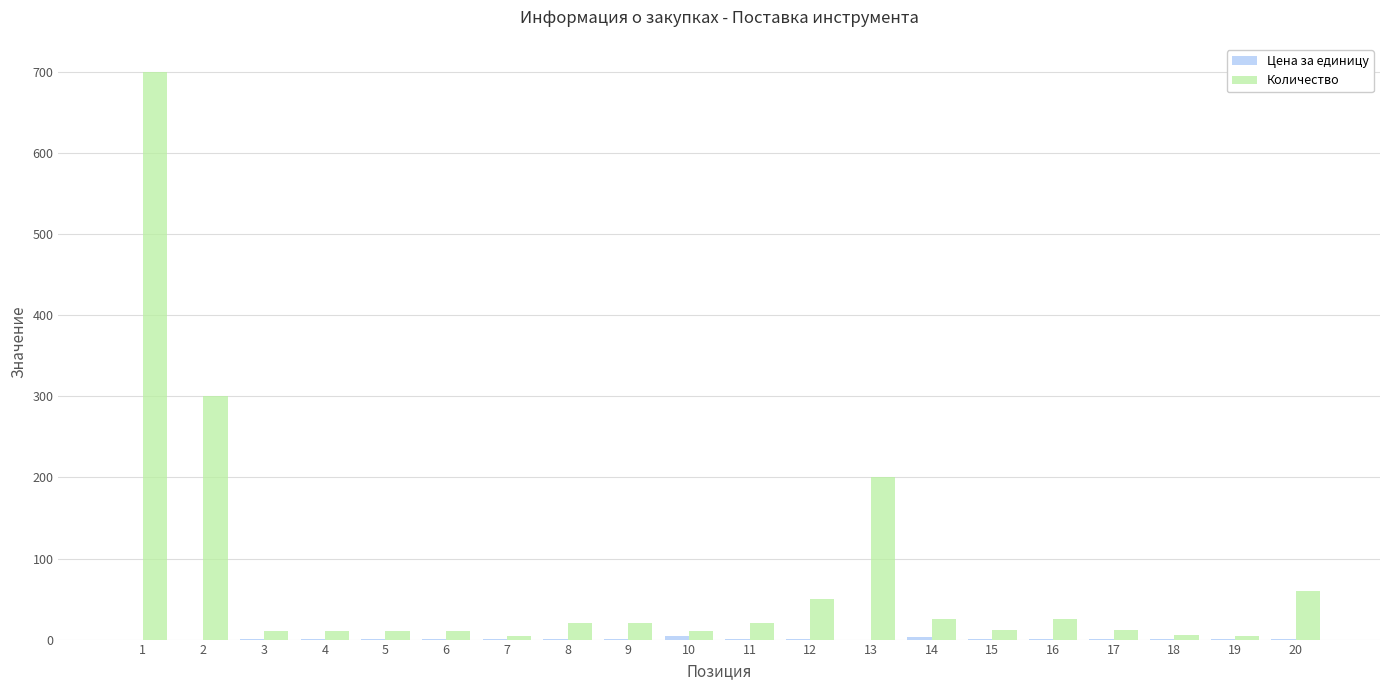

Which series has the largest total across all categories?

Количество